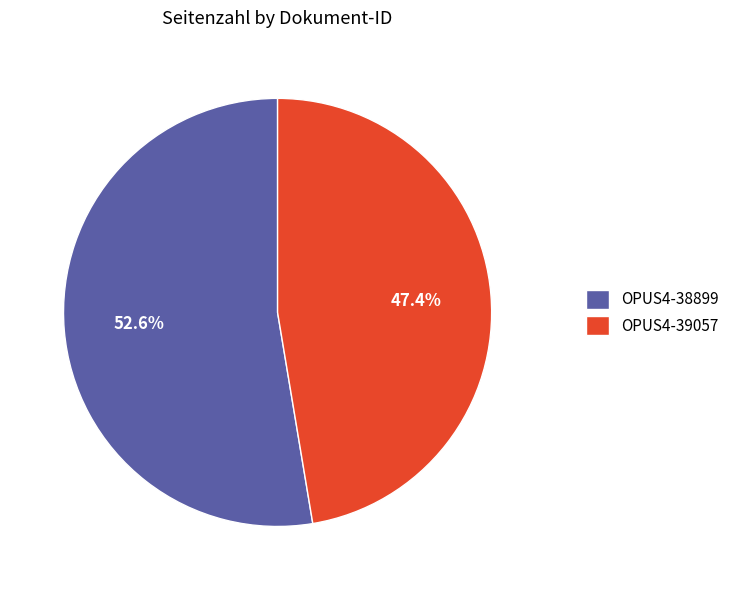

True or false: OPUS4-38899 accounts for 46% of the total.

False